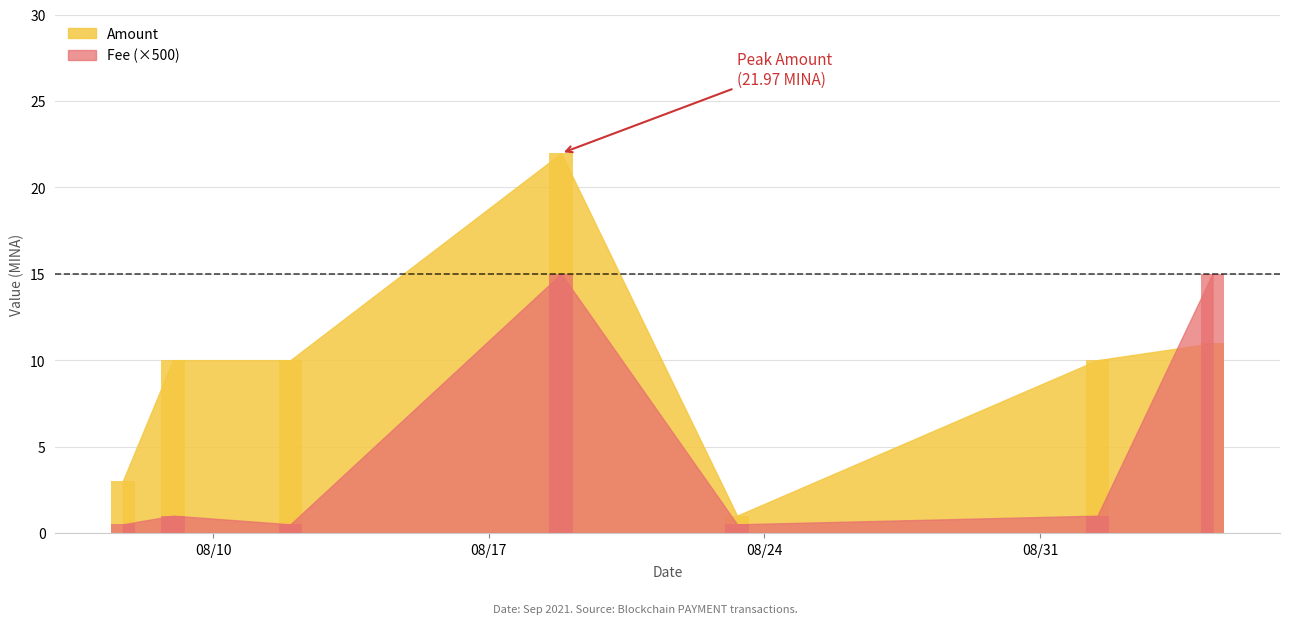

How many data points in Amount are above 10?

2